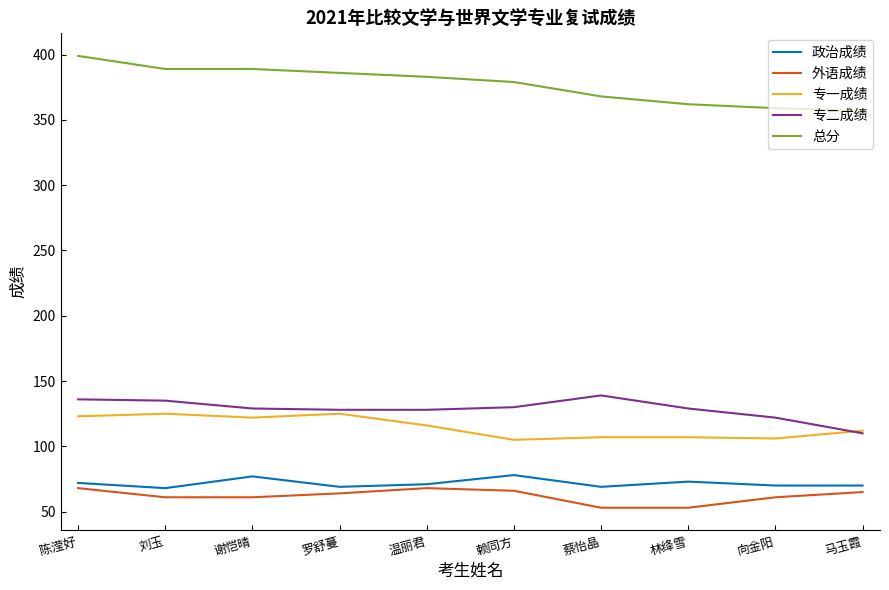

What is the greatest value displayed?

399